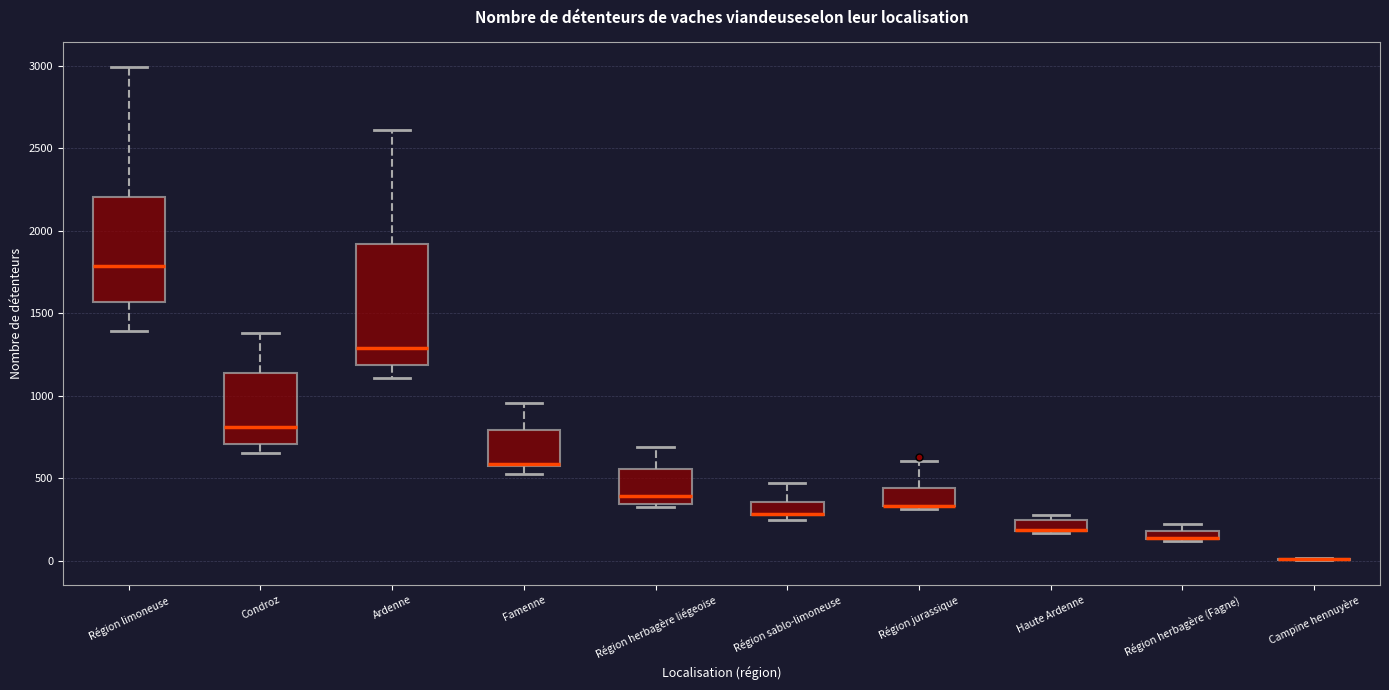

Comparing the boxes themselves (not the whiskers), which one is the tallest?

Ardenne